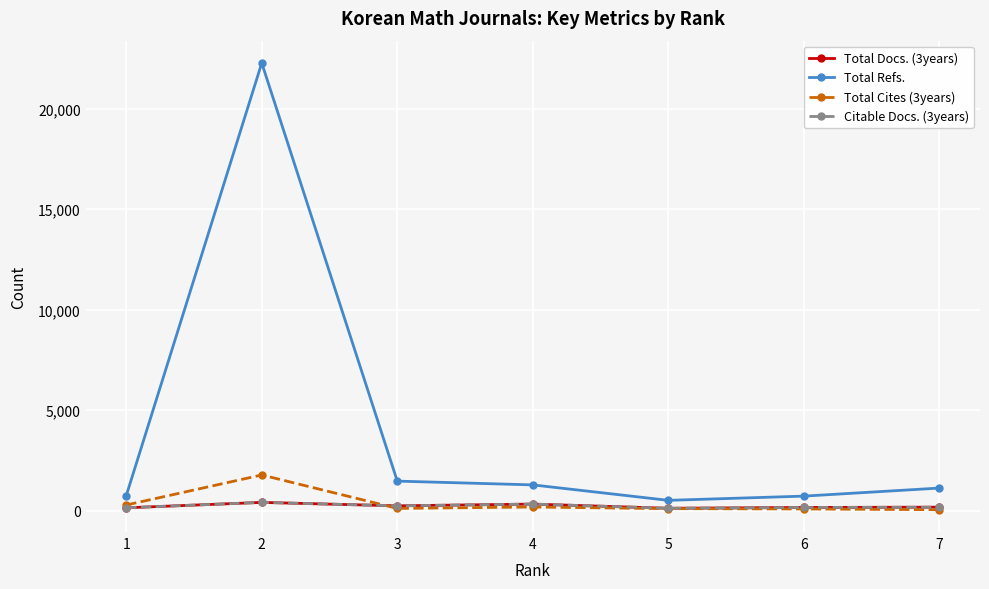

Which series has the widest spread of values?

Total Refs.